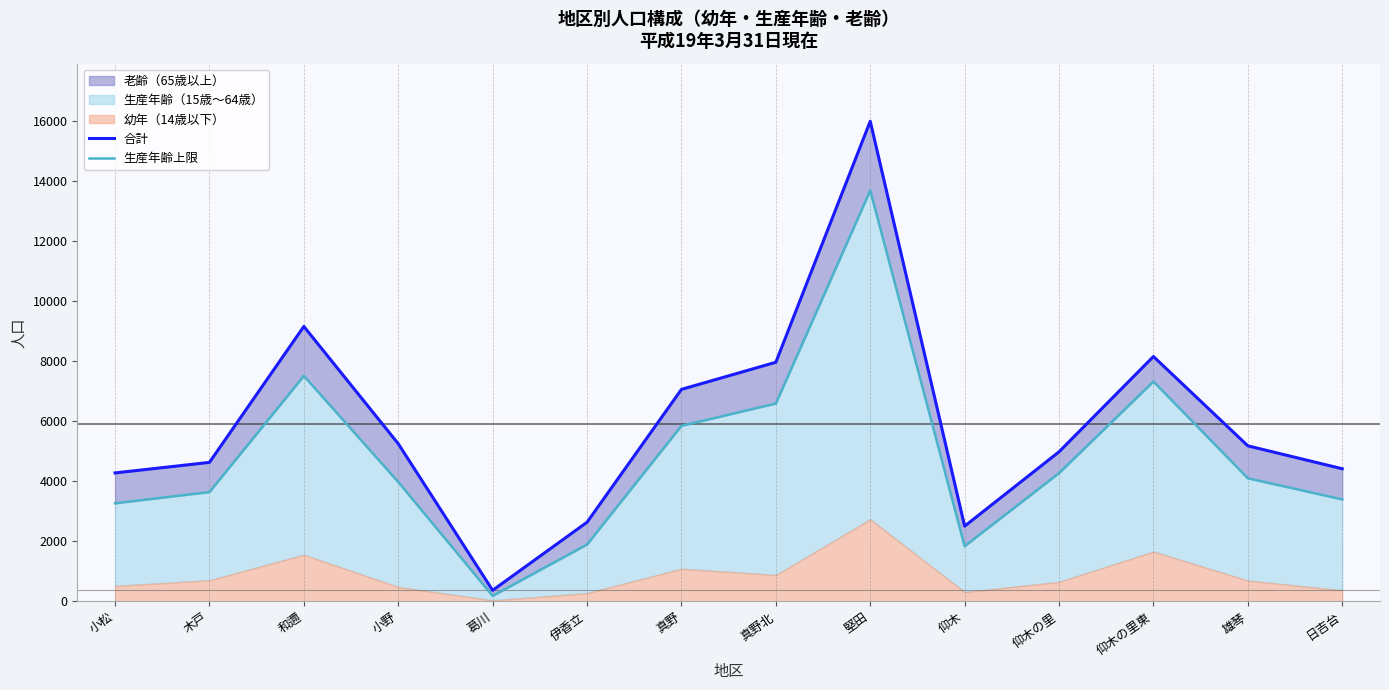

The 合計 series shows 703 at 仰木. True or false?

False